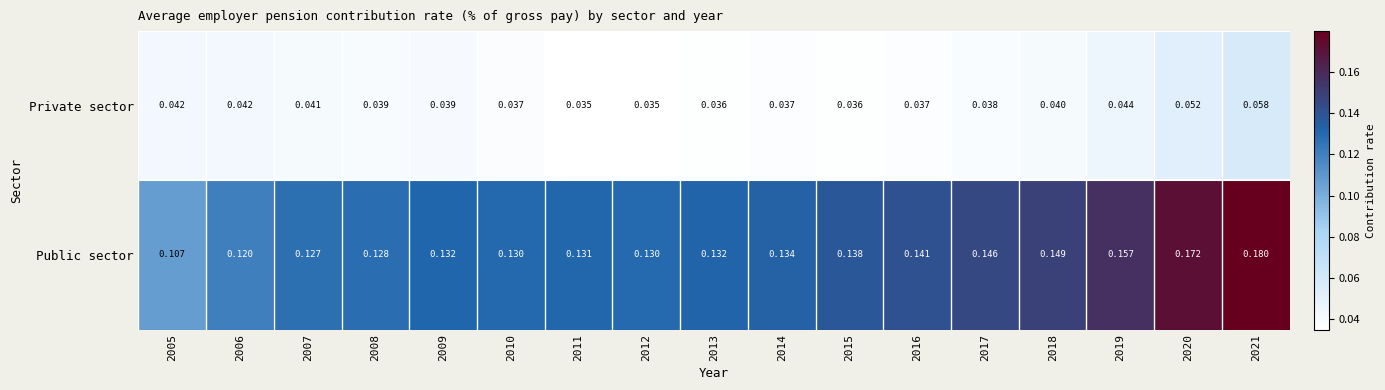

Between 2005 and 2008, which series saw the biggest shift?

Public sector